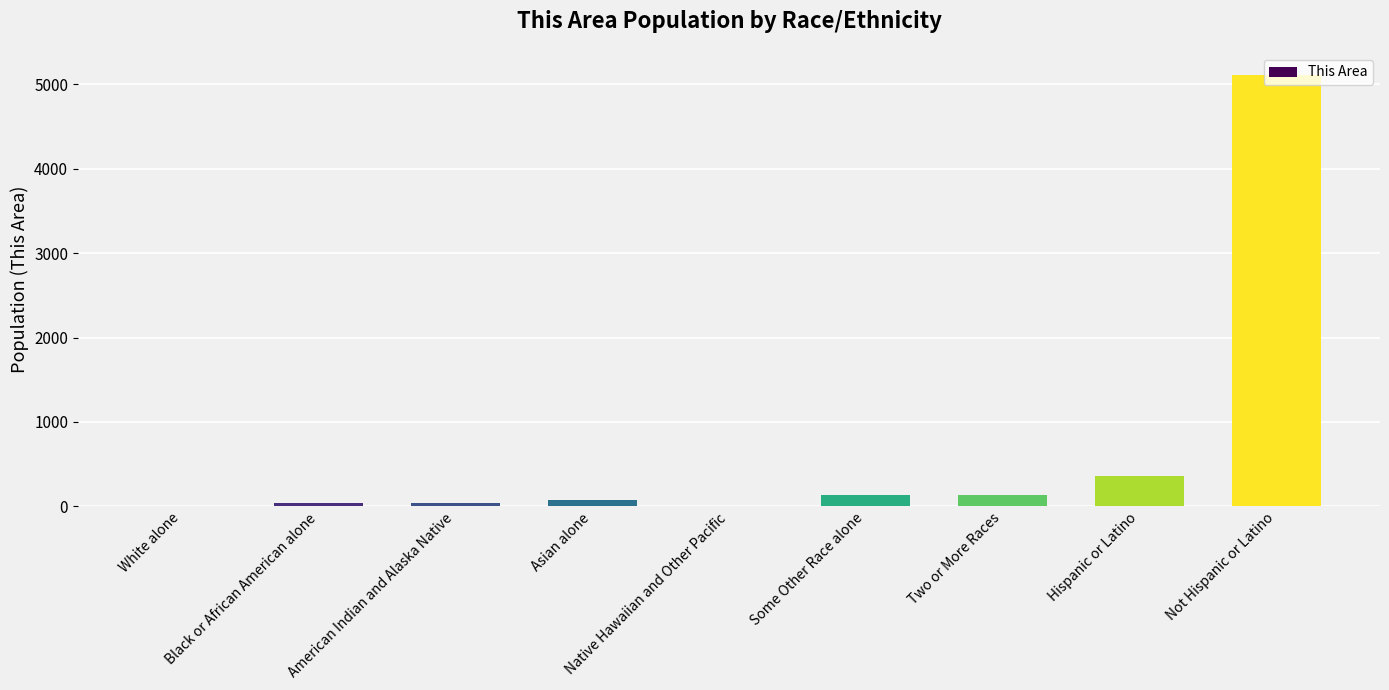

Read the value at Hispanic or Latino.

354